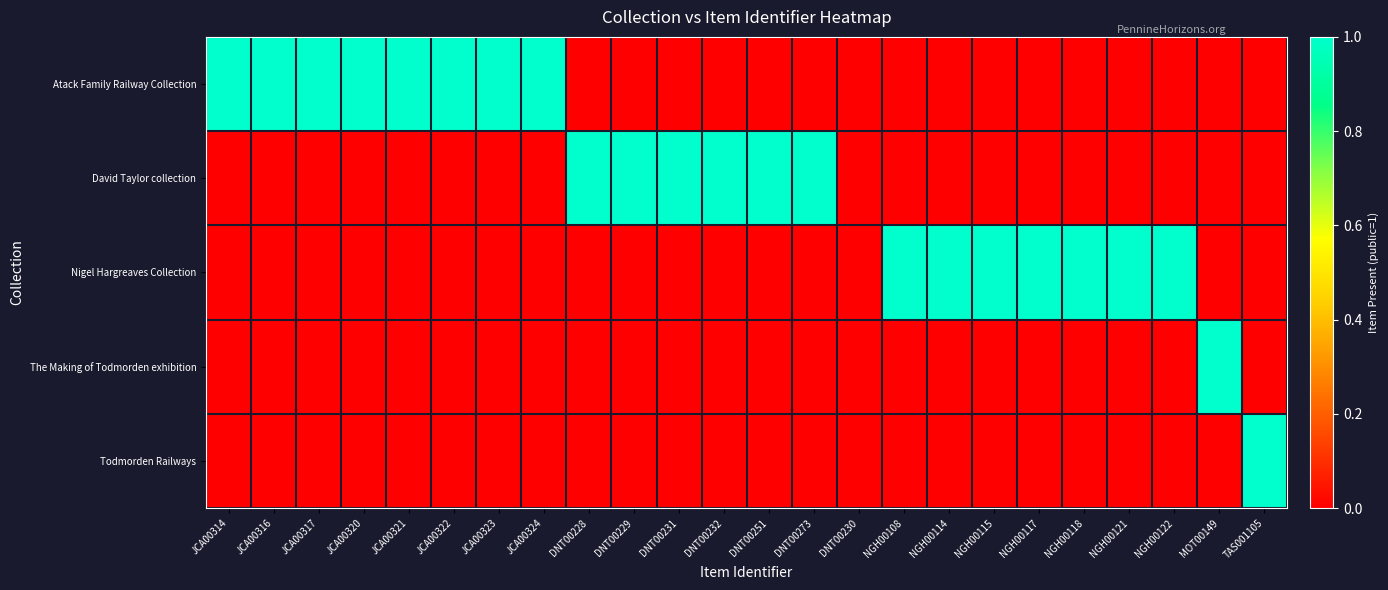

At which category is the sum across all series the highest?

JCA00314